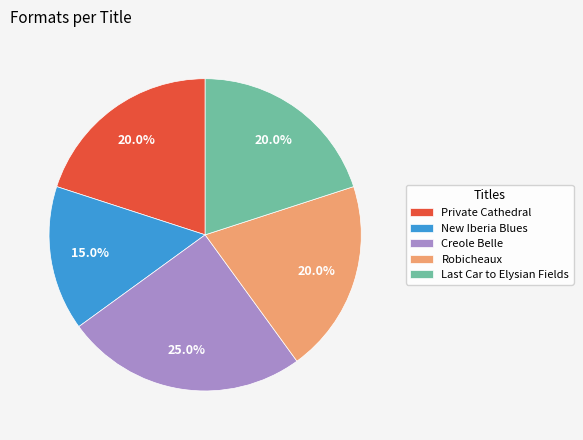

What is the largest slice in the pie chart?

Creole Belle